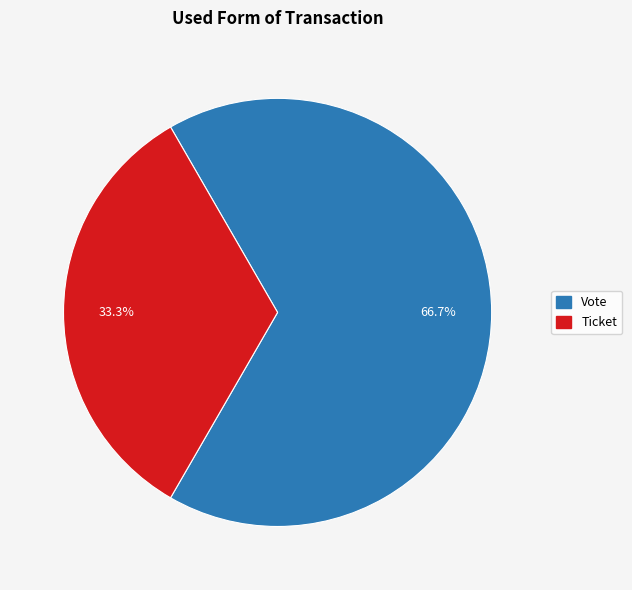

Rank the categories by value from highest to lowest.

Vote, Ticket